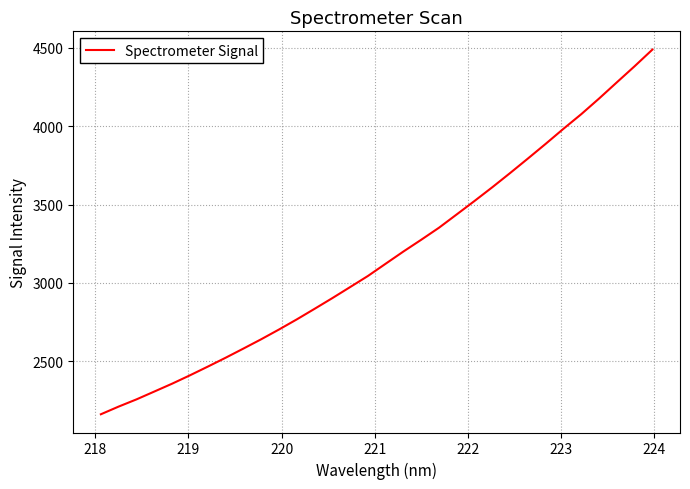

What is the greatest value displayed?

4489.9